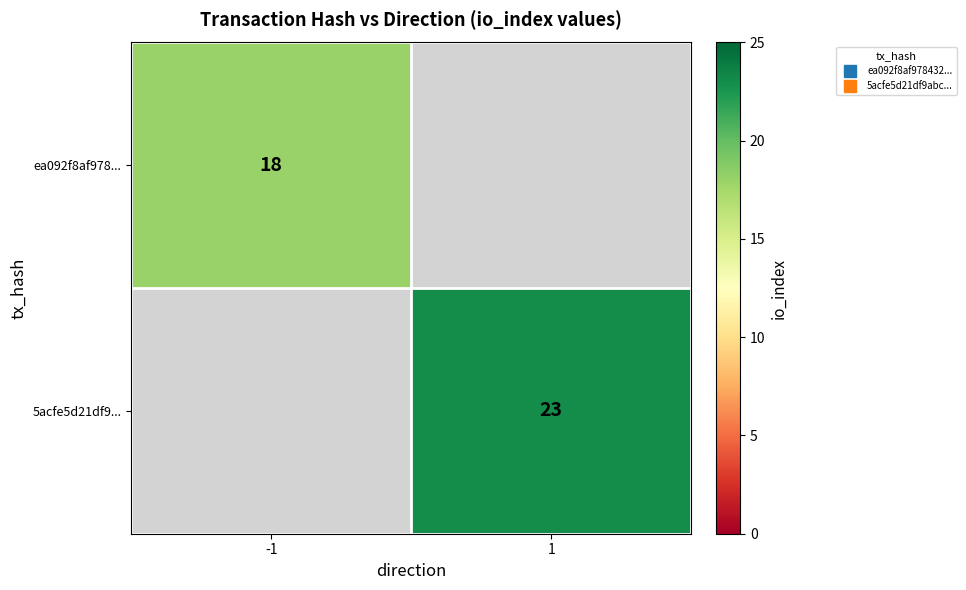

True or false: ea092f8af978... has a value of 25.4 at -1.

False